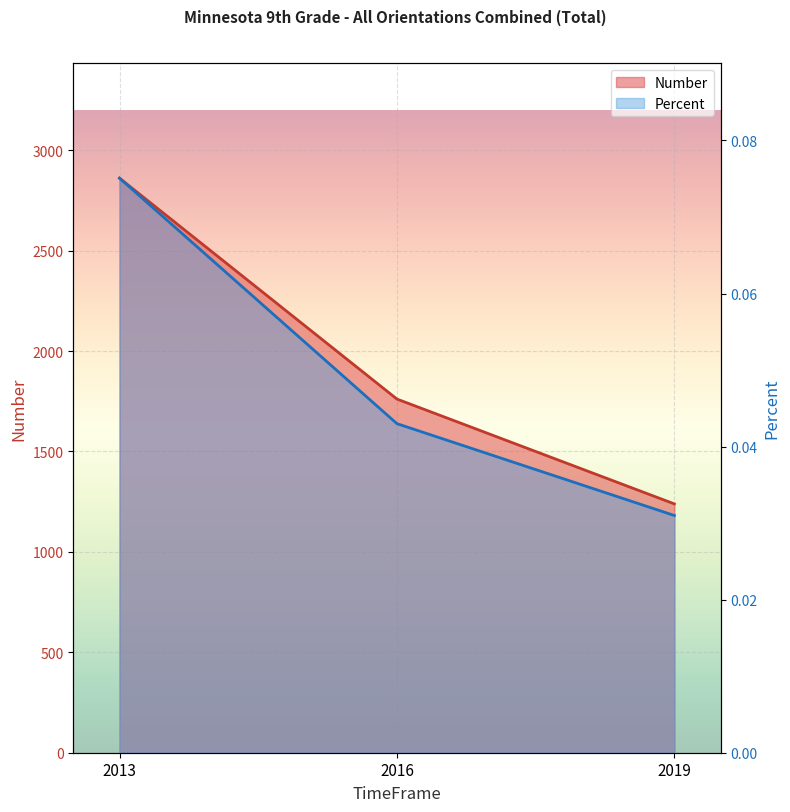

The Percent series shows 0.1 at 2016. True or false?

False